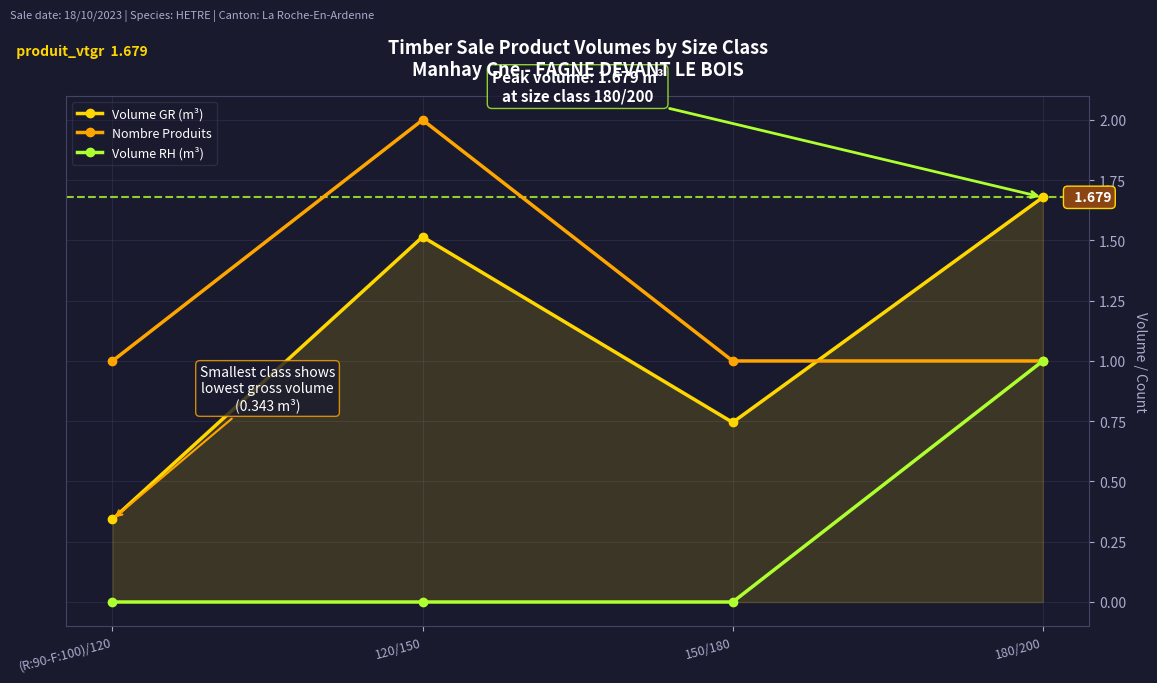

Which series has the largest total across all categories?

Nombre Produits